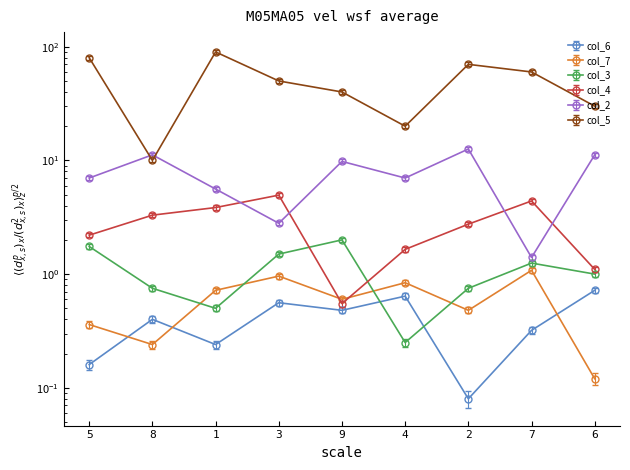

True or false: col_4 and col_5 cross at least once.

False